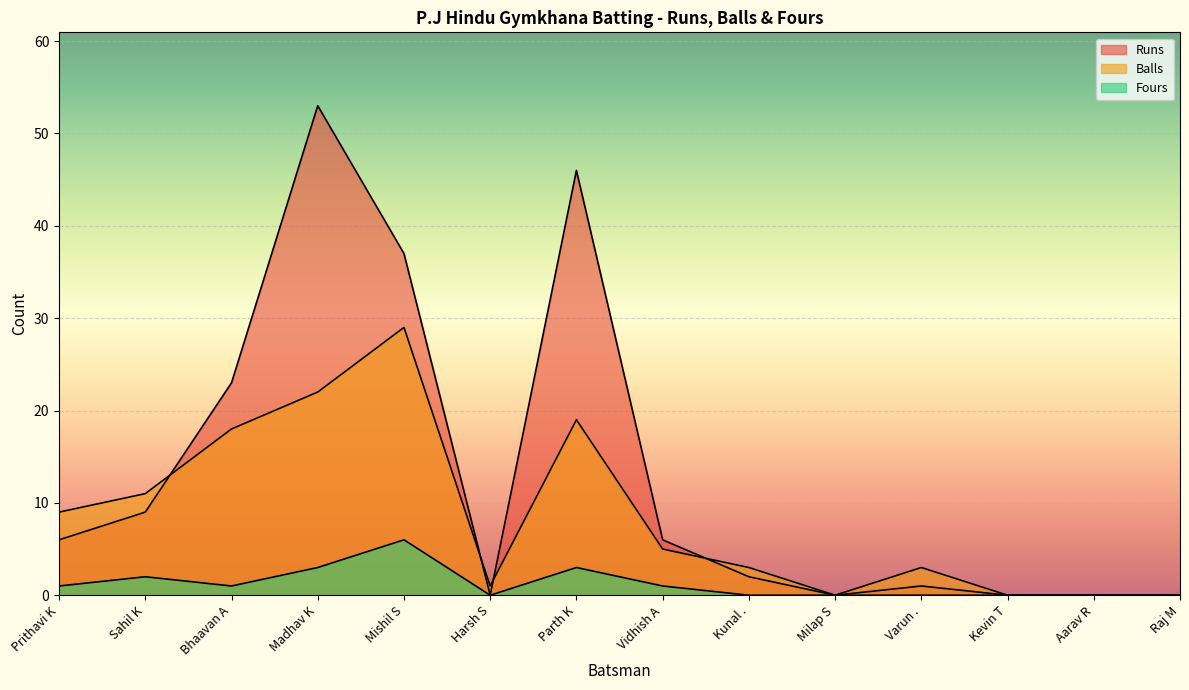

Reading left to right, what are all the values shown in this chart?

Runs: Prithavi K=6	Sahil K=9	Bhaavan A=23	Madhav K=53	Mishil S=37	Harsh S=0	Parth K=46	Vidhish A=6	Kunal .=2	Milap S=0	Varun .=1	Kevin T=0	Aarav R=0	Raj M=0
Balls: Prithavi K=9	Sahil K=11	Bhaavan A=18	Madhav K=22	Mishil S=29	Harsh S=1	Parth K=19	Vidhish A=5	Kunal .=3	Milap S=0	Varun .=3	Kevin T=0	Aarav R=0	Raj M=0
Fours: Prithavi K=1	Sahil K=2	Bhaavan A=1	Madhav K=3	Mishil S=6	Harsh S=0	Parth K=3	Vidhish A=1	Kunal .=0	Milap S=0	Varun .=0	Kevin T=0	Aarav R=0	Raj M=0